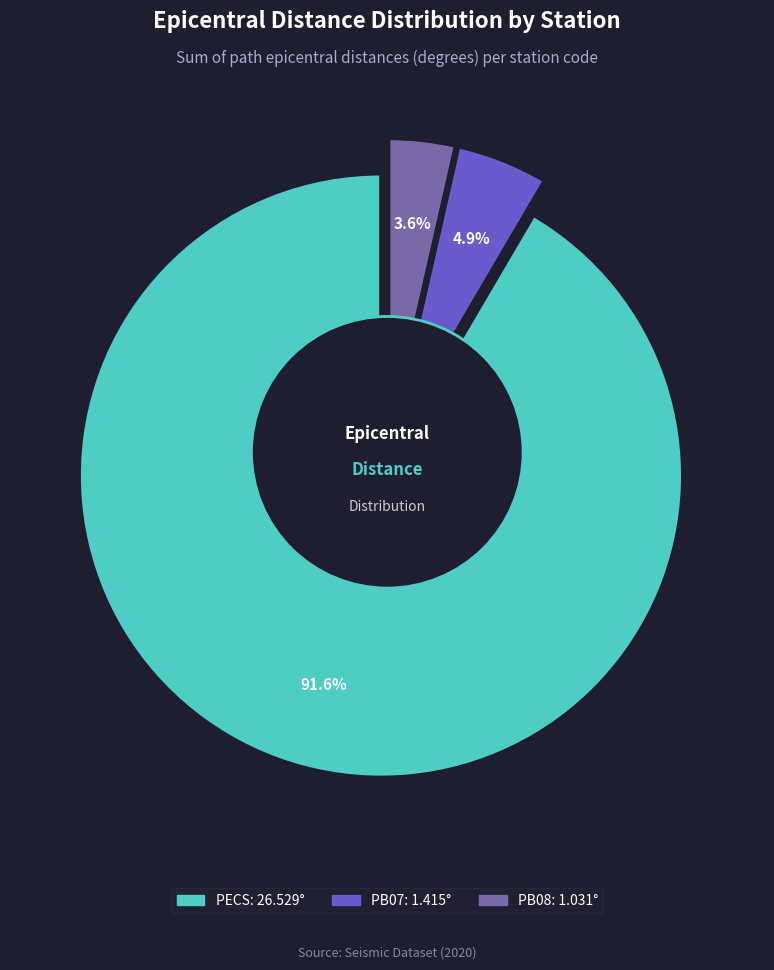

True or false: PECS-8 accounts for 1% of the total.

False